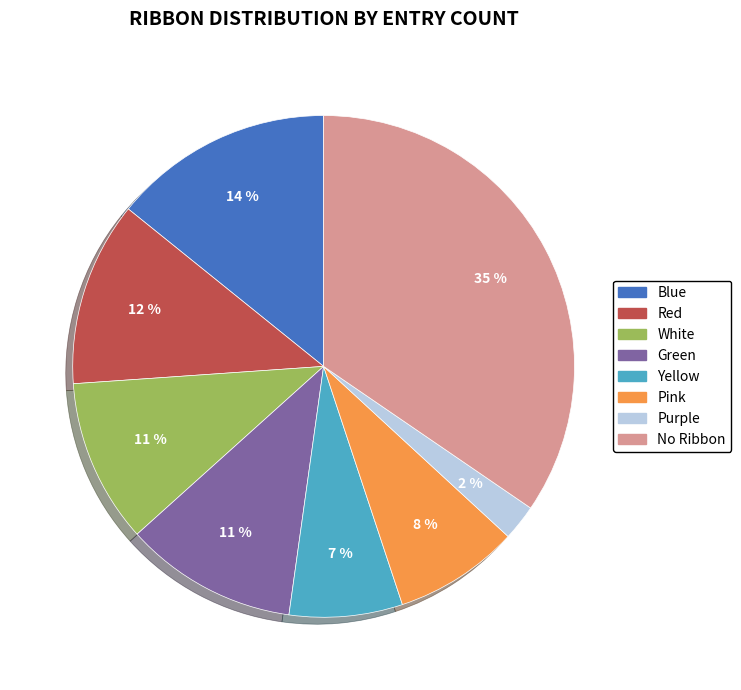

Is there a majority slice in this chart?

No